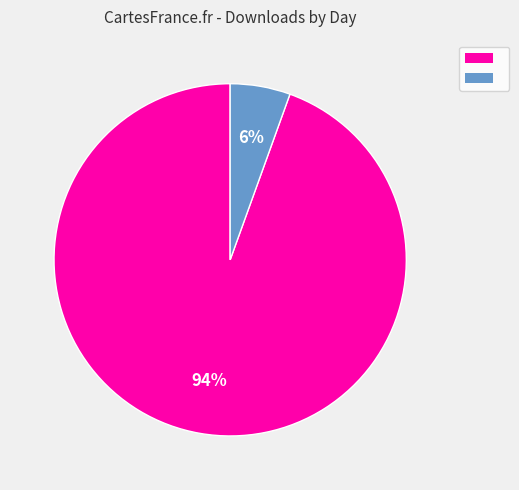

Count the number of slices in the pie.

2